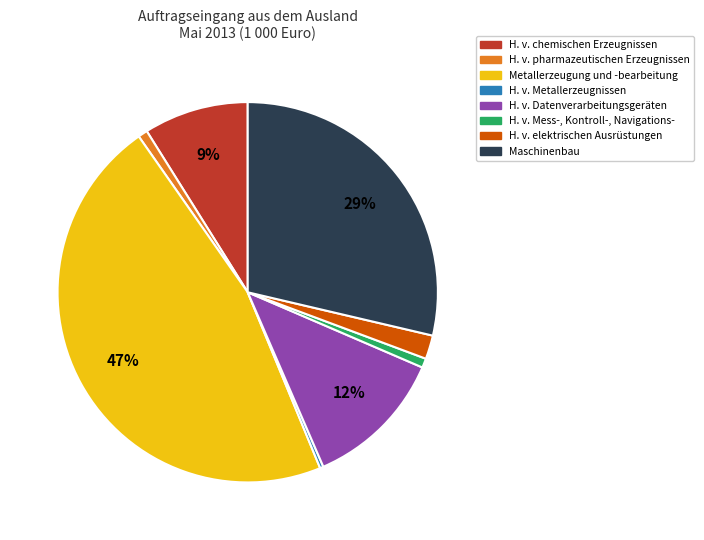

Combined, do H. v. elektrischen Ausrüstungen and H. v. Datenverarbeitungsgeräten account for over 50%?

No